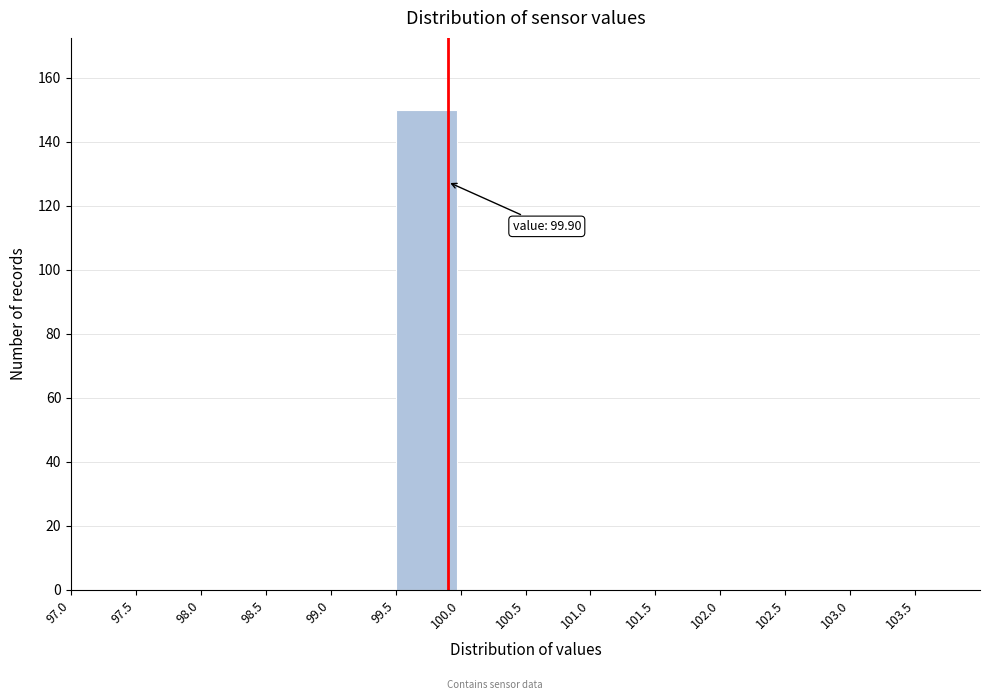

Which range on the x-axis has the tallest bar?

99.5 to 100.0